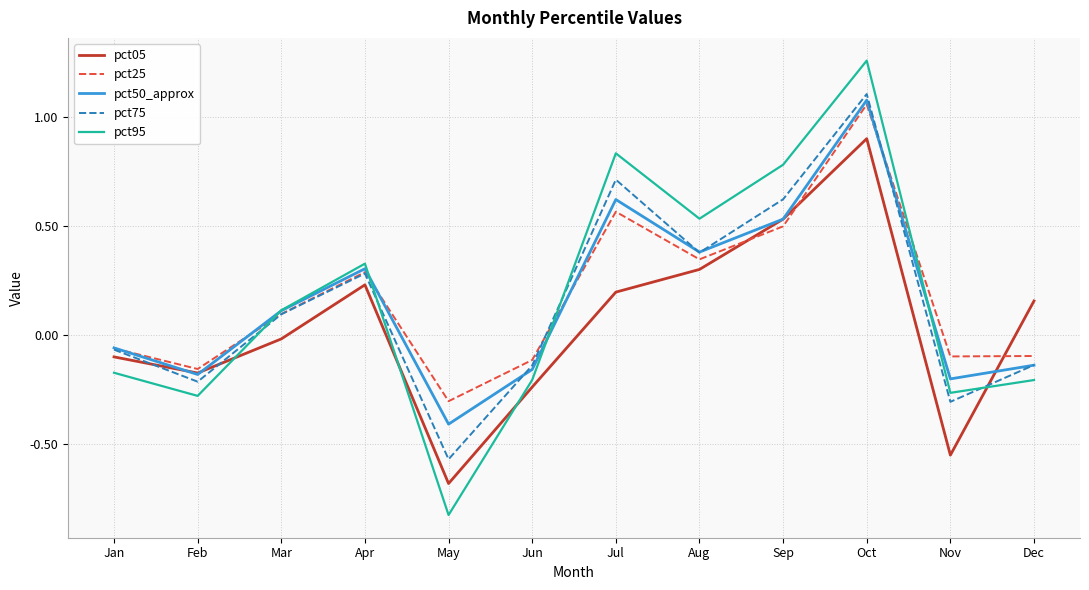

Which series changed the most between Feb and Apr?

pct95